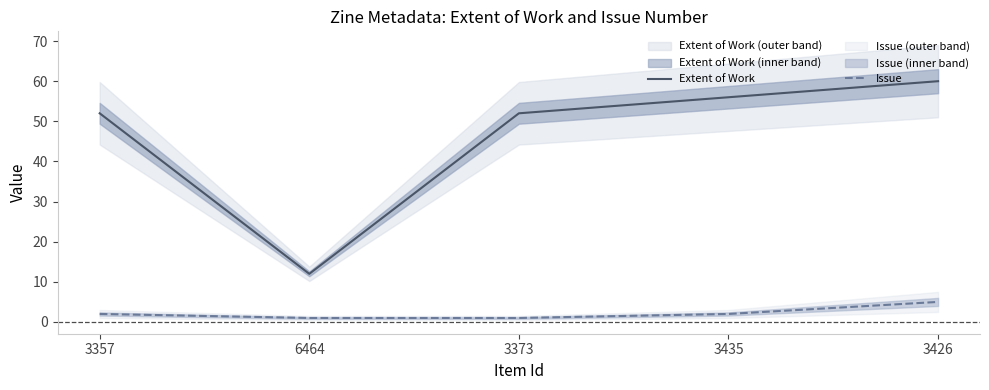

Count the Issue values in the range 1 to 2.

4